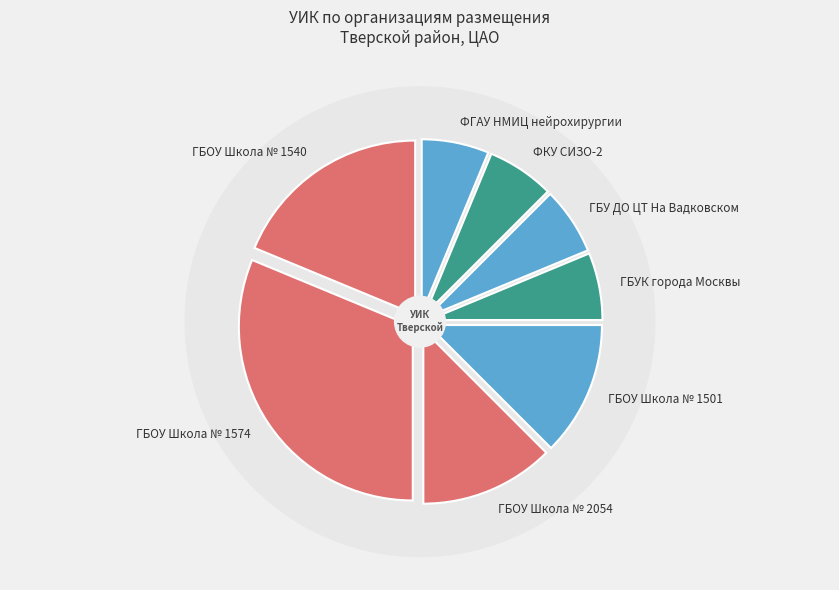

To the nearest percent, what is the difference between the ГБОУ Школа № 1501 and ФГАУ НМИЦ нейрохирургии slice percentages?

6%